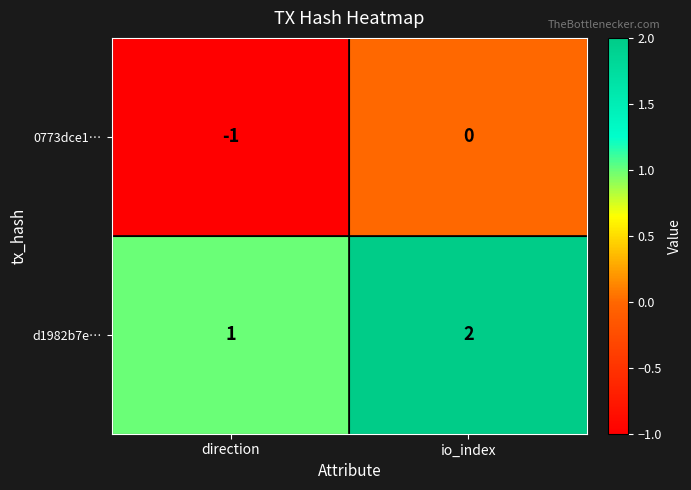

The d1982b7e… series shows 1 at direction. True or false?

True